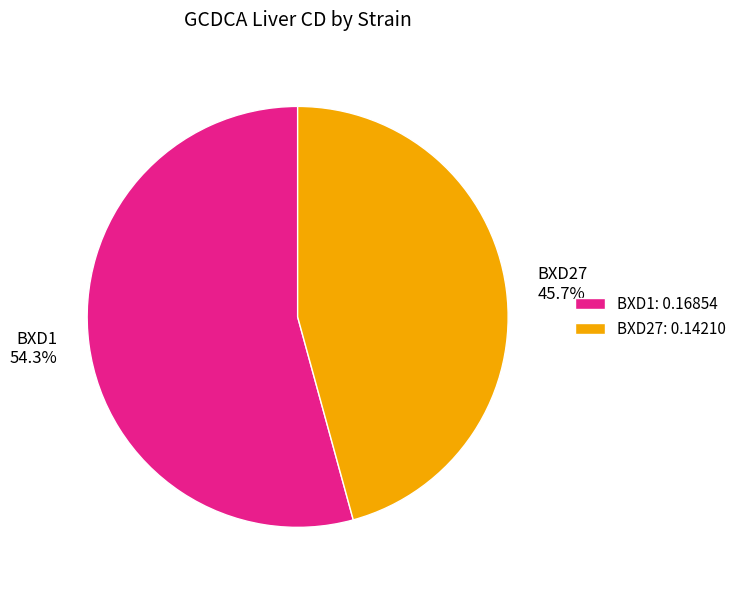

To the nearest percent, what is the combined percentage of BXD1 and BXD27?

100%